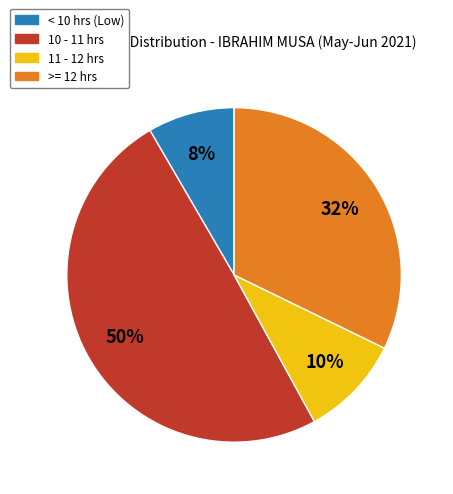

To the nearest percent, what is the average slice percentage?

25%